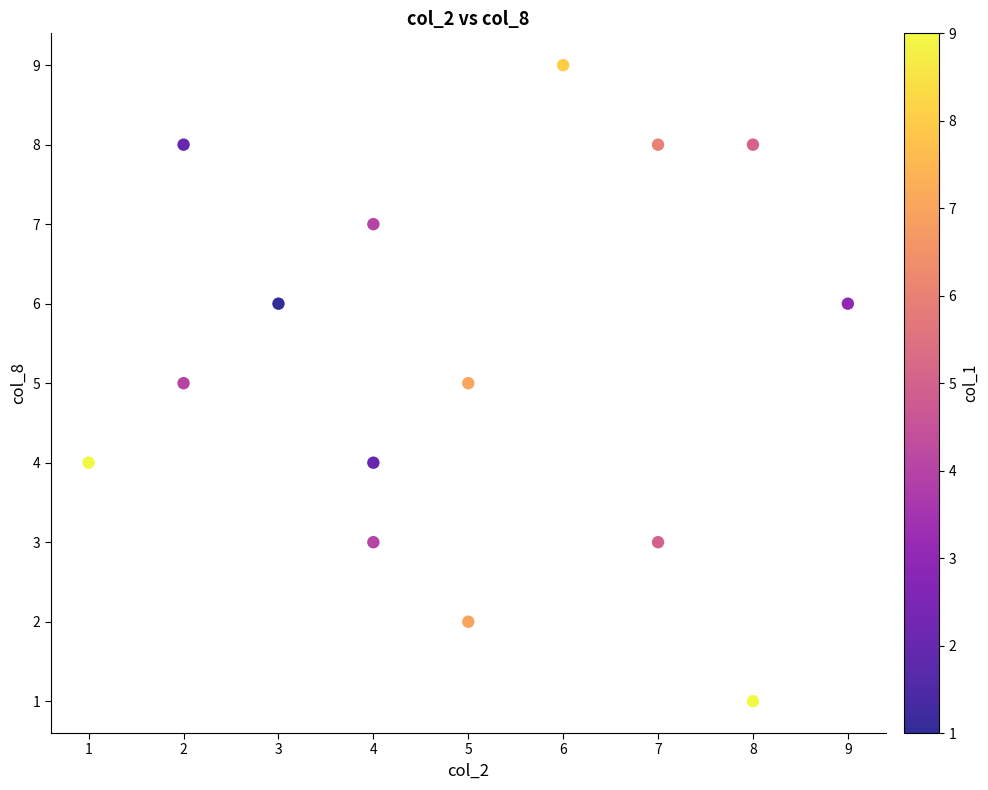

What is the range of X values (max minus min)?

8